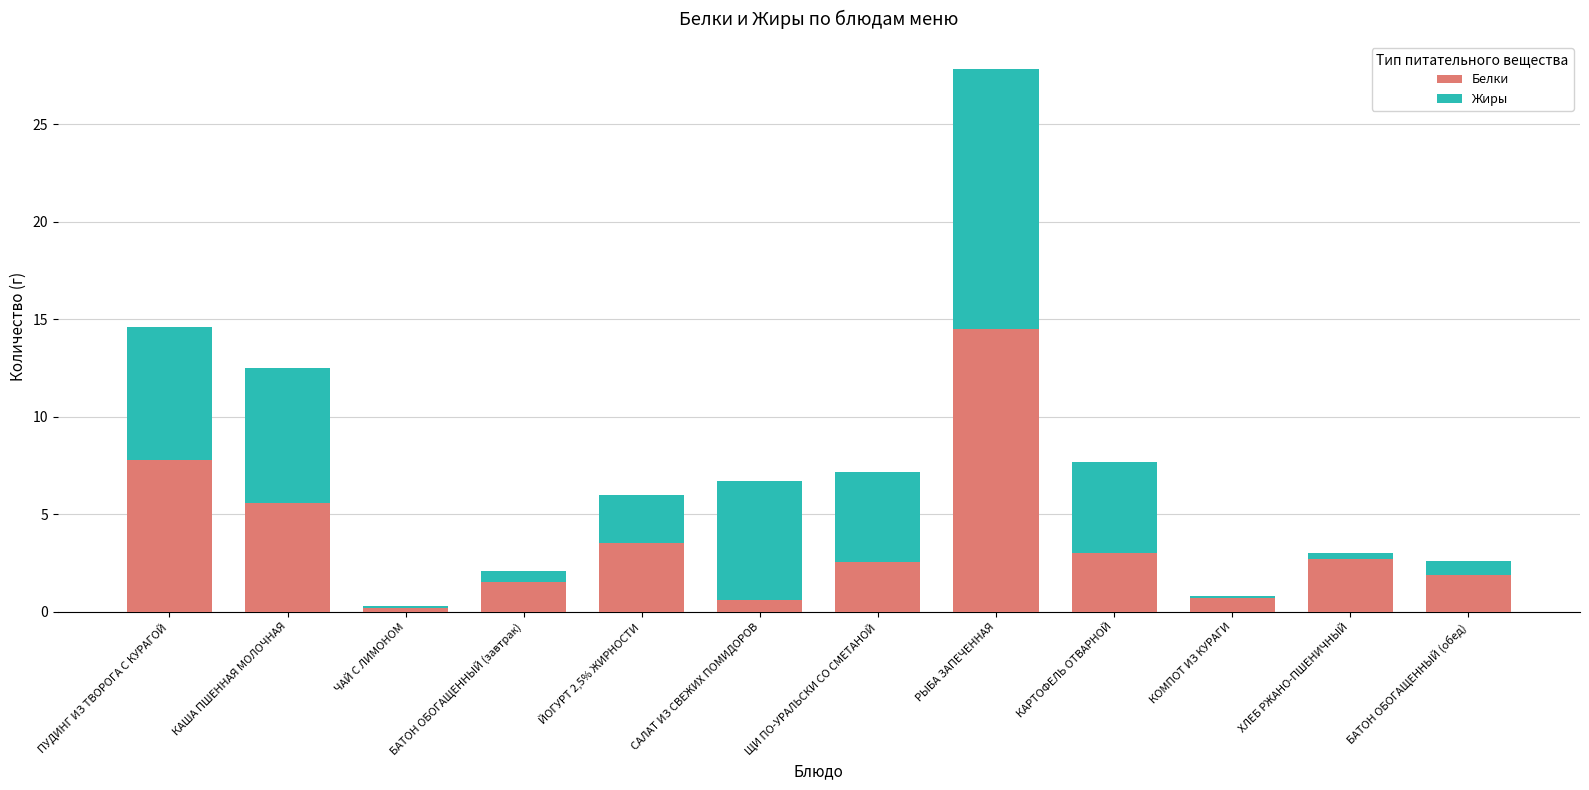

True or false: Белки has a value of 9.8 at КАША ПШЕННАЯ МОЛОЧНАЯ.

False